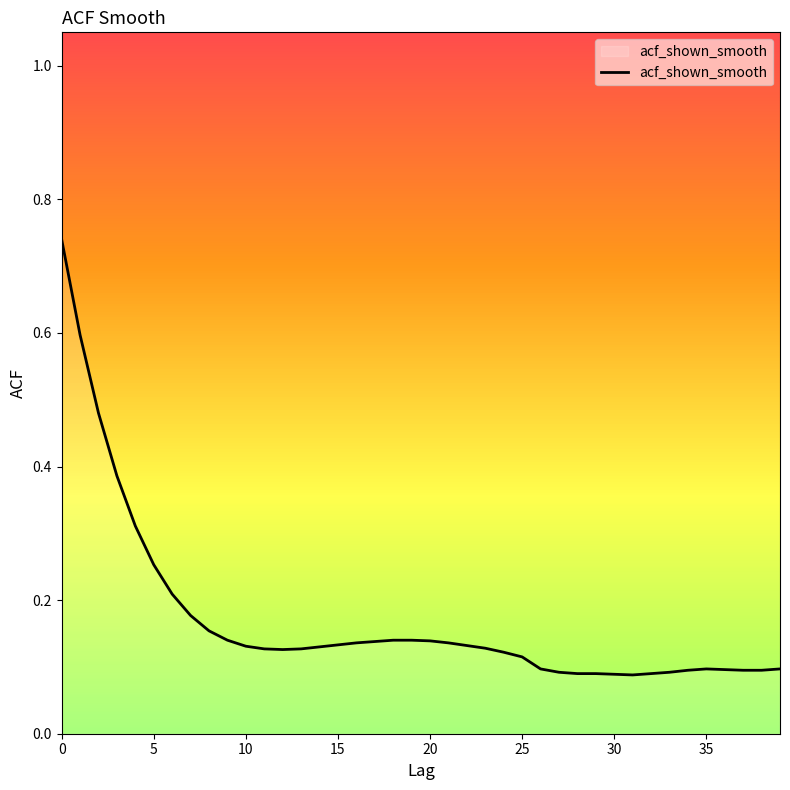

Is it true that the value at 10 is 0.0?

False